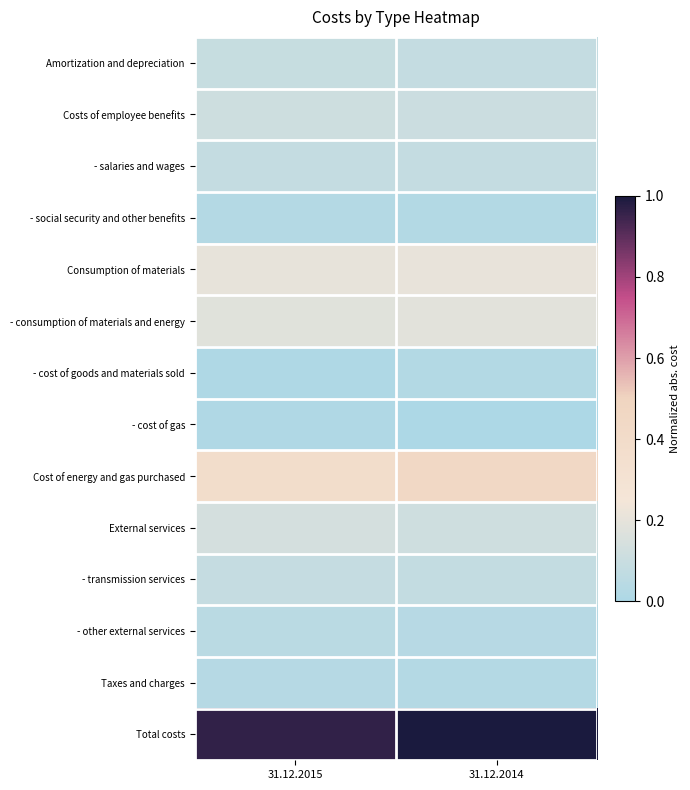

Reading left to right, what are all the values shown in this chart?

Amortization and depreciation: 31.12.2015=0.1	31.12.2014=0.1
Costs of employee benefits: 31.12.2015=0.1	31.12.2014=0.1
- salaries and wages: 31.12.2015=0.1	31.12.2014=0.1
- social security and other benefits: 31.12.2015=0.0	31.12.2014=0.0
Consumption of materials: 31.12.2015=0.2	31.12.2014=0.2
- consumption of materials and energy: 31.12.2015=0.2	31.12.2014=0.2
- cost of goods and materials sold: 31.12.2015=0.0	31.12.2014=0.0
- cost of gas: 31.12.2015=0.0	31.12.2014=0.0
Cost of energy and gas purchased: 31.12.2015=0.4	31.12.2014=0.4
External services: 31.12.2015=0.1	31.12.2014=0.1
- transmission services: 31.12.2015=0.1	31.12.2014=0.1
- other external services: 31.12.2015=0.0	31.12.2014=0.0
Taxes and charges: 31.12.2015=0.0	31.12.2014=0.0
Total costs: 31.12.2015=1.0	31.12.2014=1.0